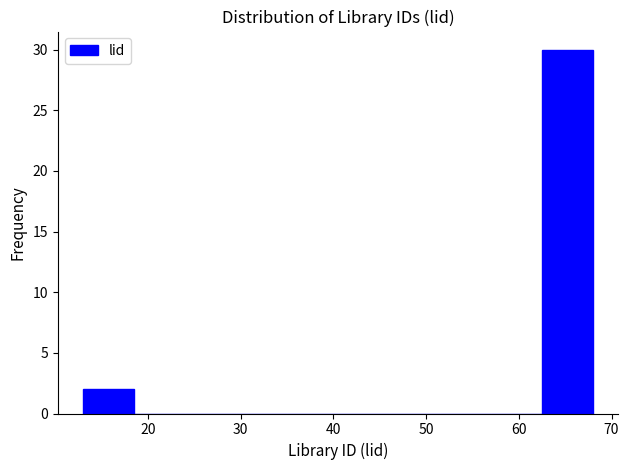

How tall is the bar that spans 13.0 to 18.5 on the x-axis? Neither the bar edges nor the heights are printed on the chart, so give them approximately, as read against the axes.

2